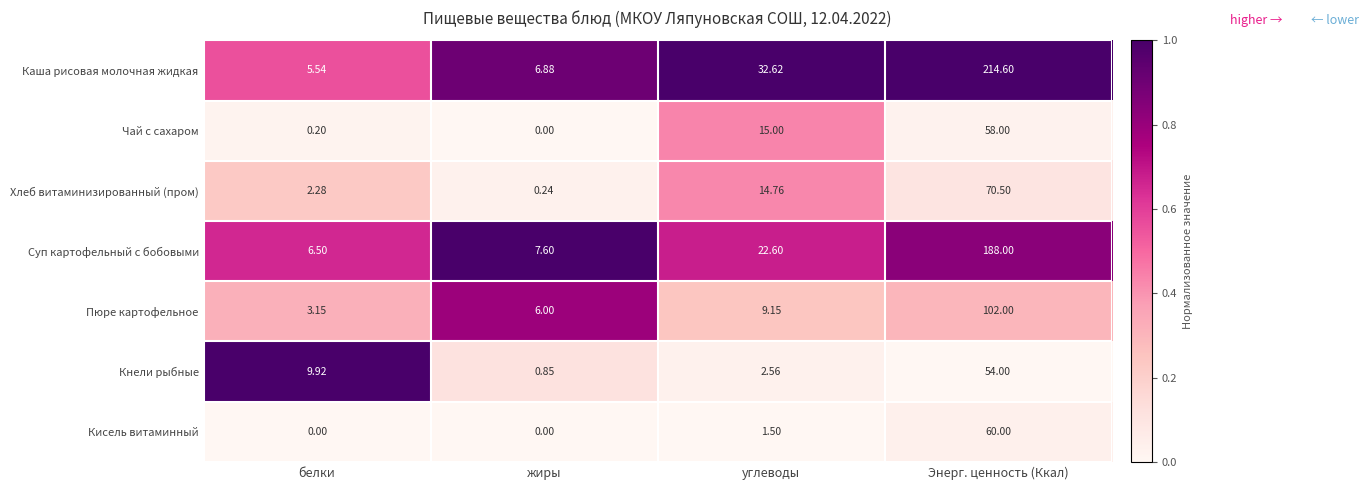

List the series in order of their peak value, highest first.

Каша рисовая молочная жидкая, Суп картофельный с бобовыми, Пюре картофельное, Хлеб витаминизированный (пром), Кисель витаминный, Чай с сахаром, Кнели рыбные